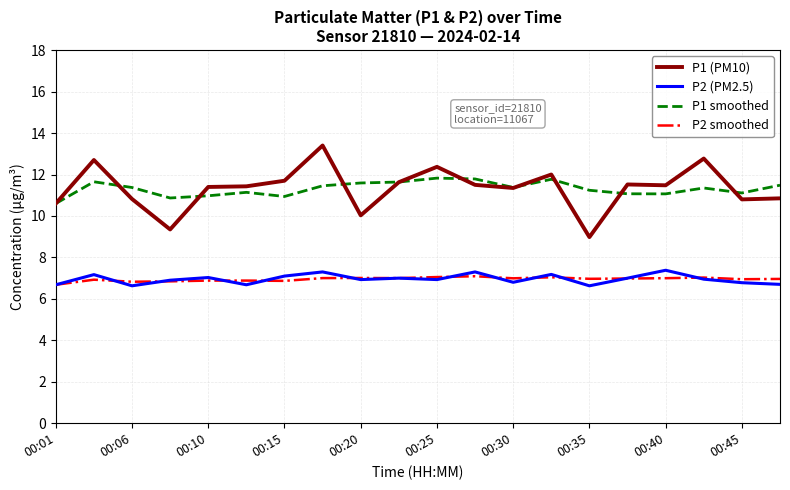

Which series has the largest range (max minus min)?

P1 (PM10)